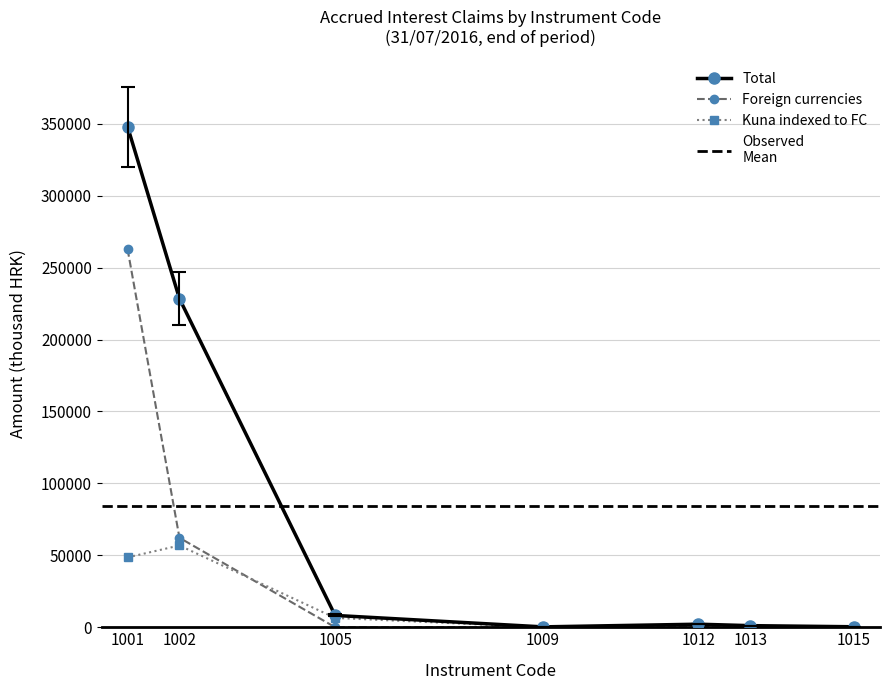

True or false: Foreign currencies has more than 0 interior local peaks.

True